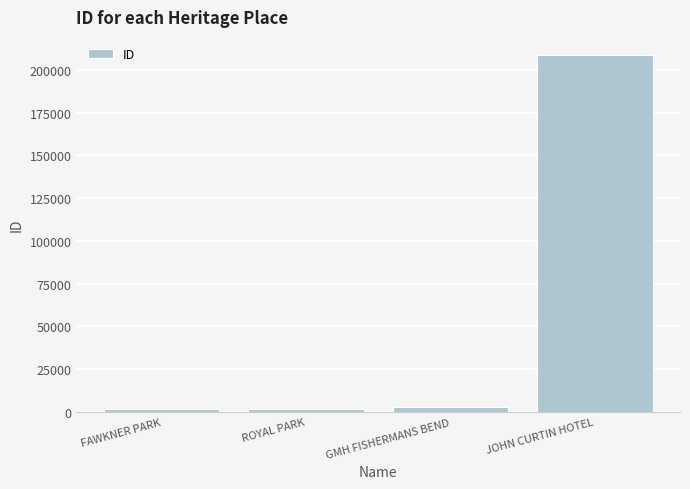

What is the change in value from ROYAL PARK to JOHN CURTIN HOTEL?

+206858